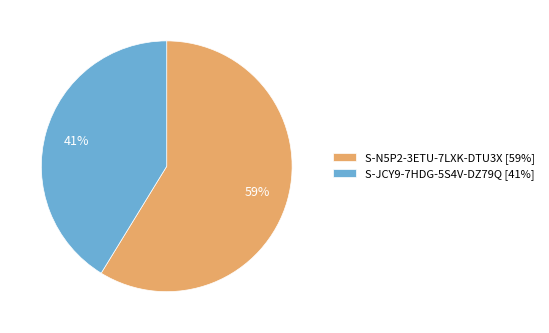

What is the ratio of the value at S-N5P2-3ETU-7LXK-DTU3X to the value at S-JCY9-7HDG-5S4V-DZ79Q?

1.4